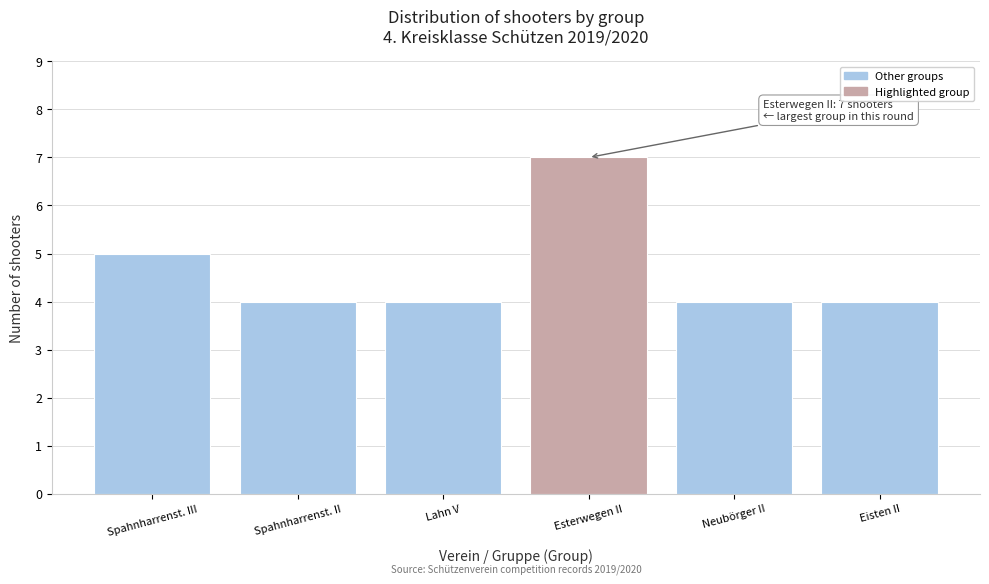

Reading right to left, list all the values displayed in this chart.

4	4	7	4	4	5